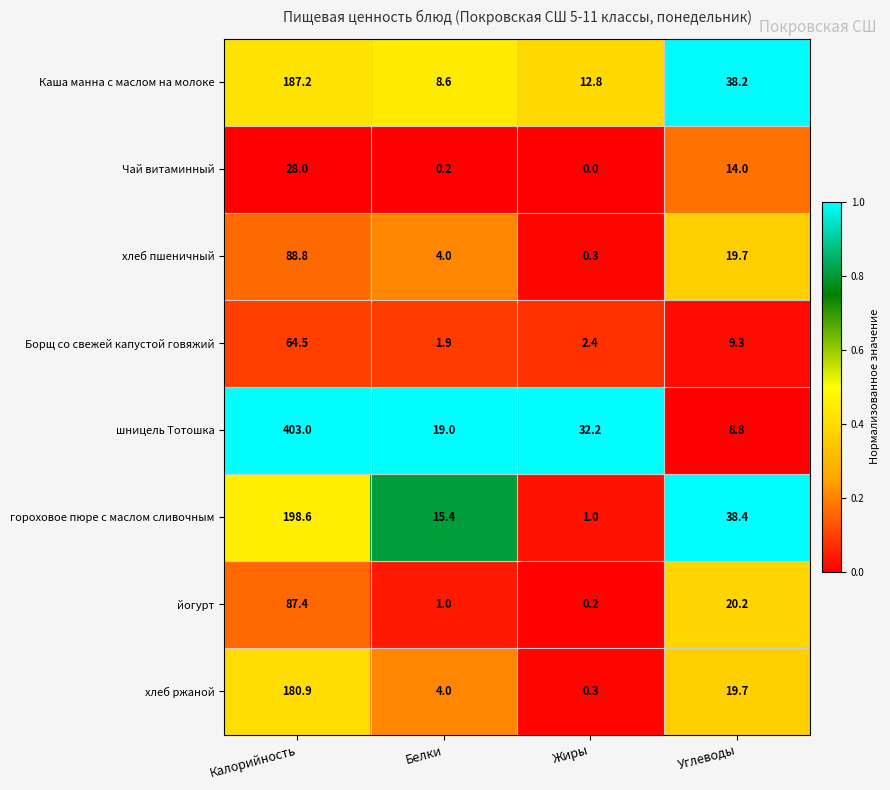

Which series has the largest total across all categories?

шницель Тотошка